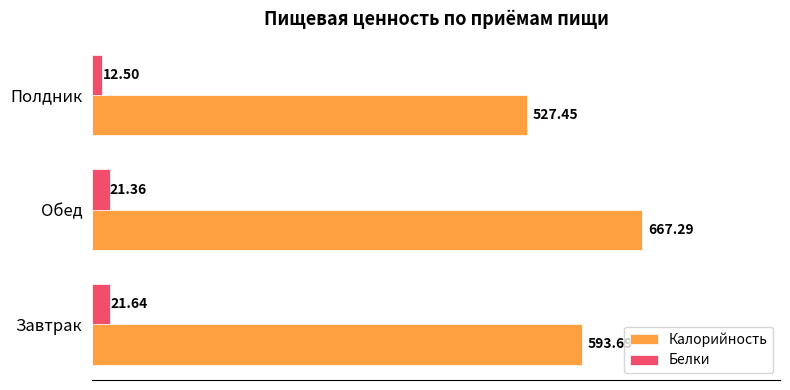

Where is Калорийность nearest to the value 597?

Завтрак